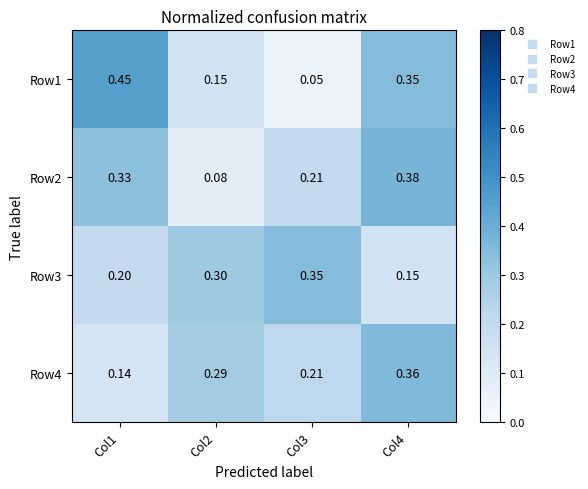

Which series has the widest spread of values?

Row1